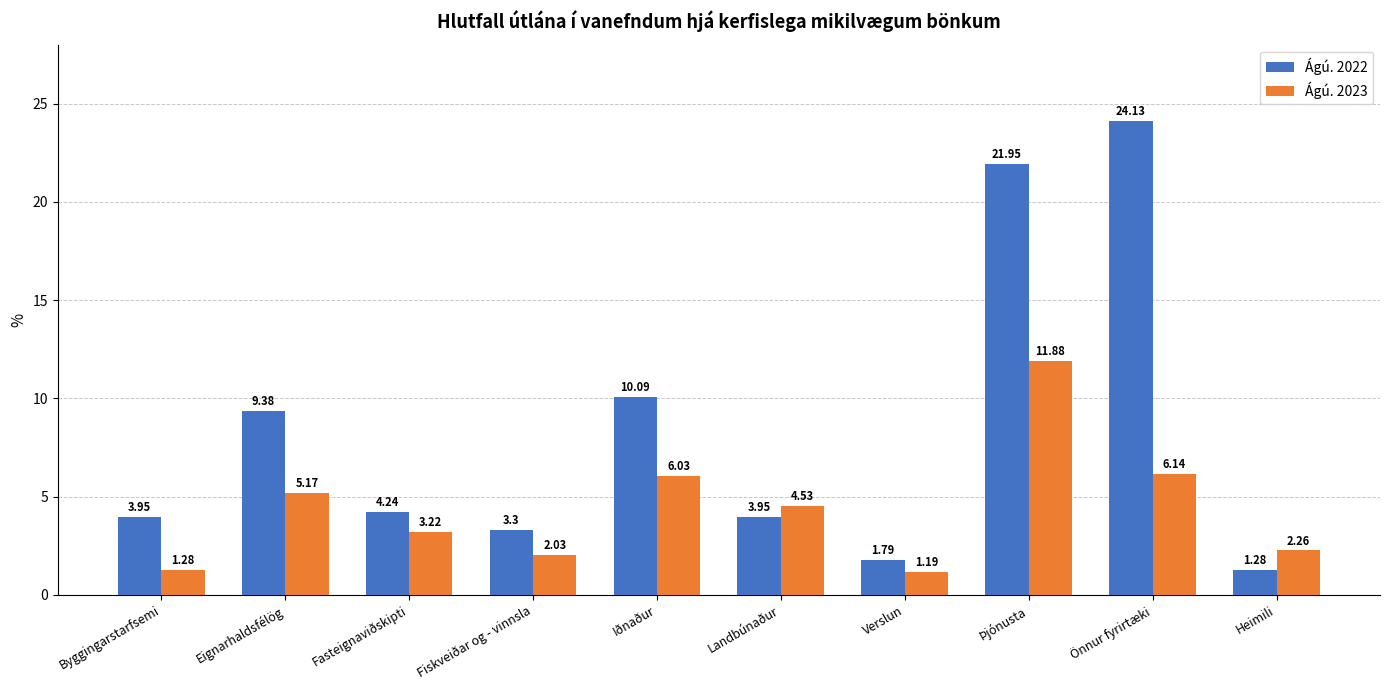

What is the total value across all series at Önnur fyrirtæki?

30.3